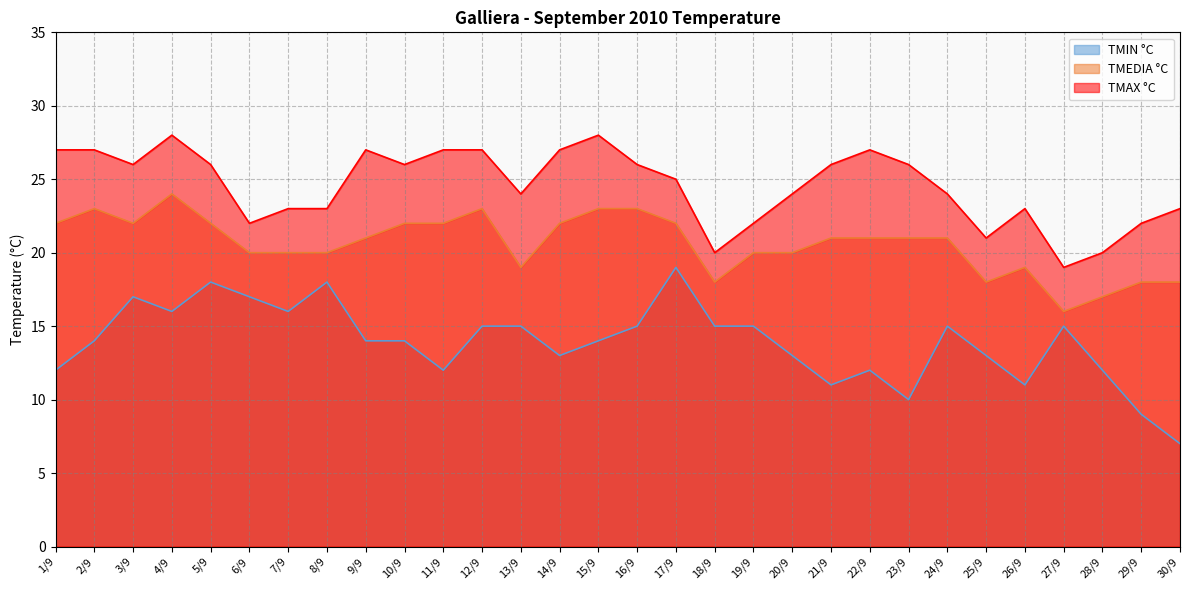

Rank the series by their maximum value, from highest to lowest.

TMAX °C, TMEDIA °C, TMIN °C